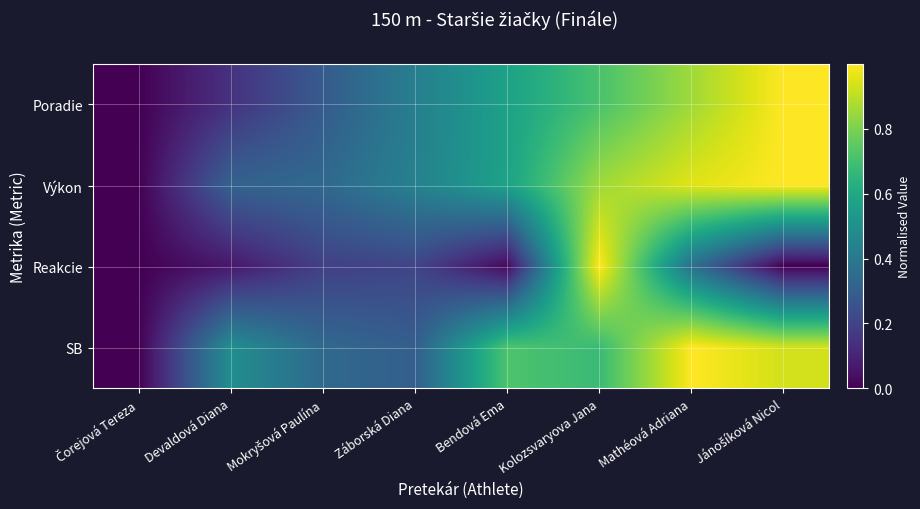

Rank the series by their maximum value, from highest to lowest.

Poradie, Výkon, SB, Reakcie